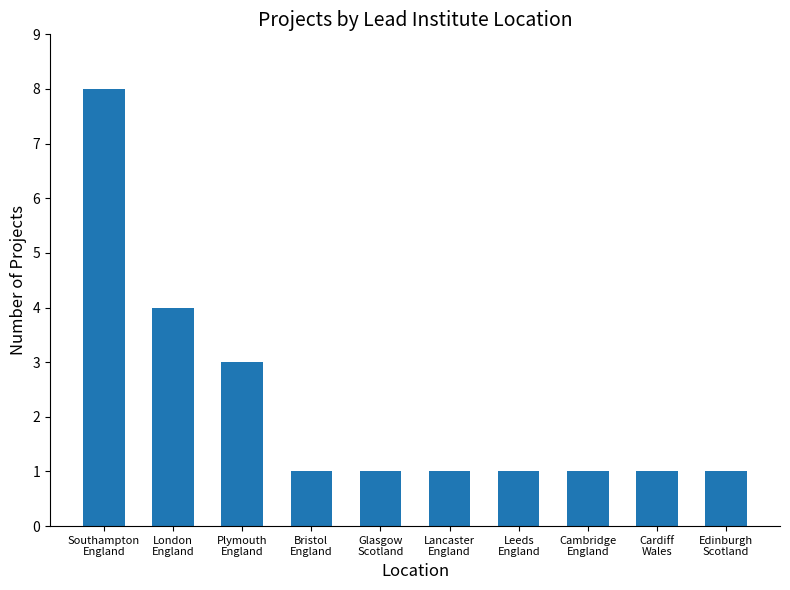

What is the value of the 10th bar from the left?

1